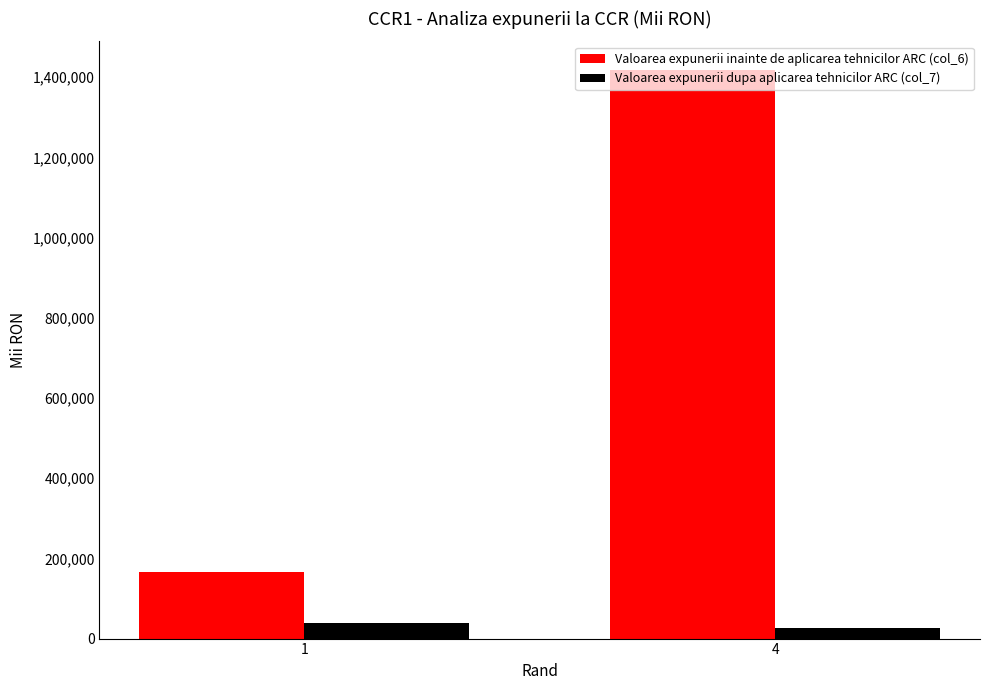

What is the value of the Valoarea expunerii dupa aplicarea tehnicilor ARC (col_7) bar at the 2nd from the left?

25938.5